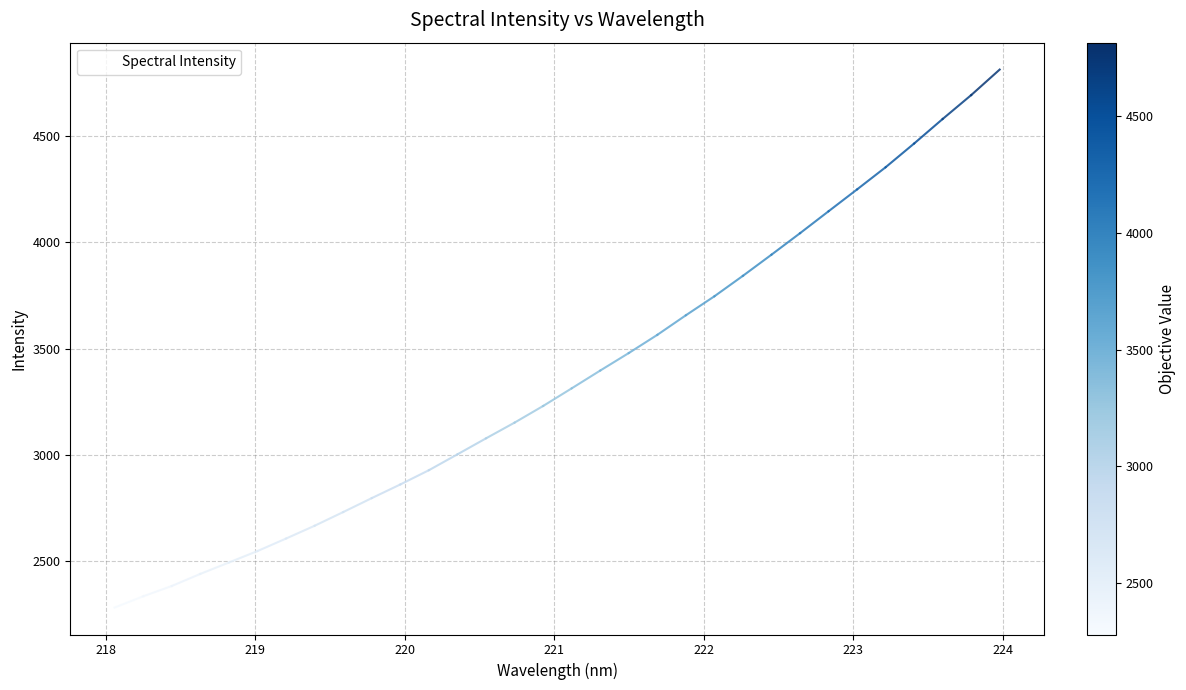

What is the minimum value shown in the chart?

2280.7